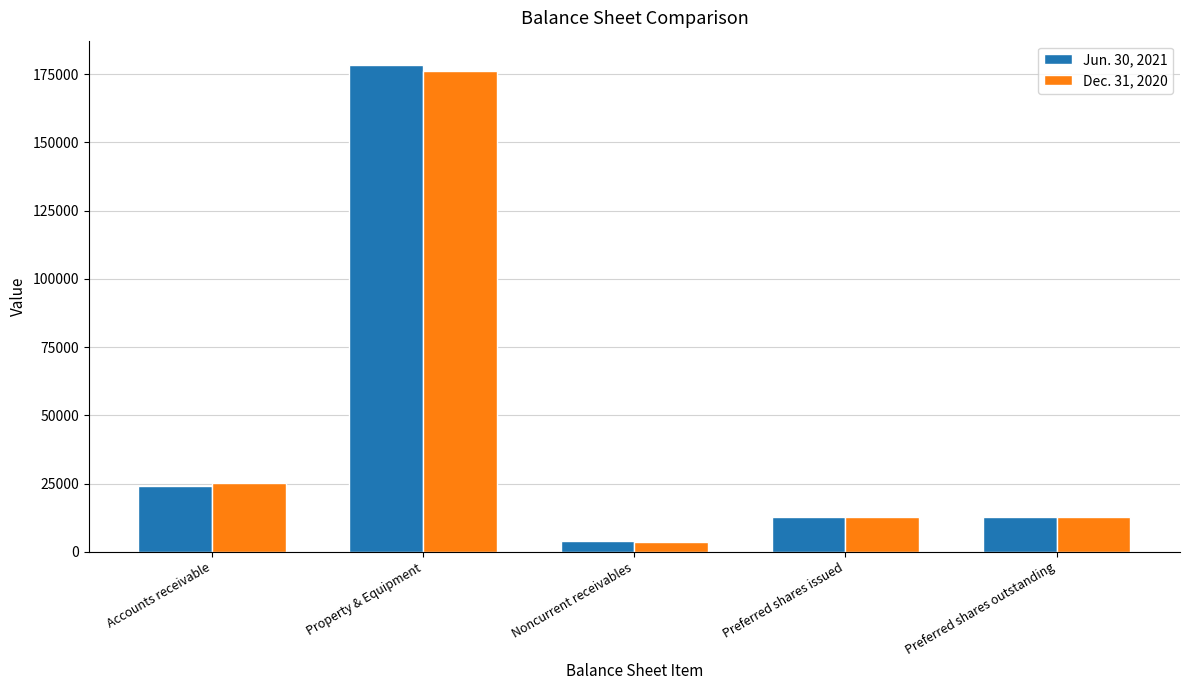

Between Accounts receivable and Preferred shares outstanding, which series saw the biggest shift?

Dec. 31, 2020